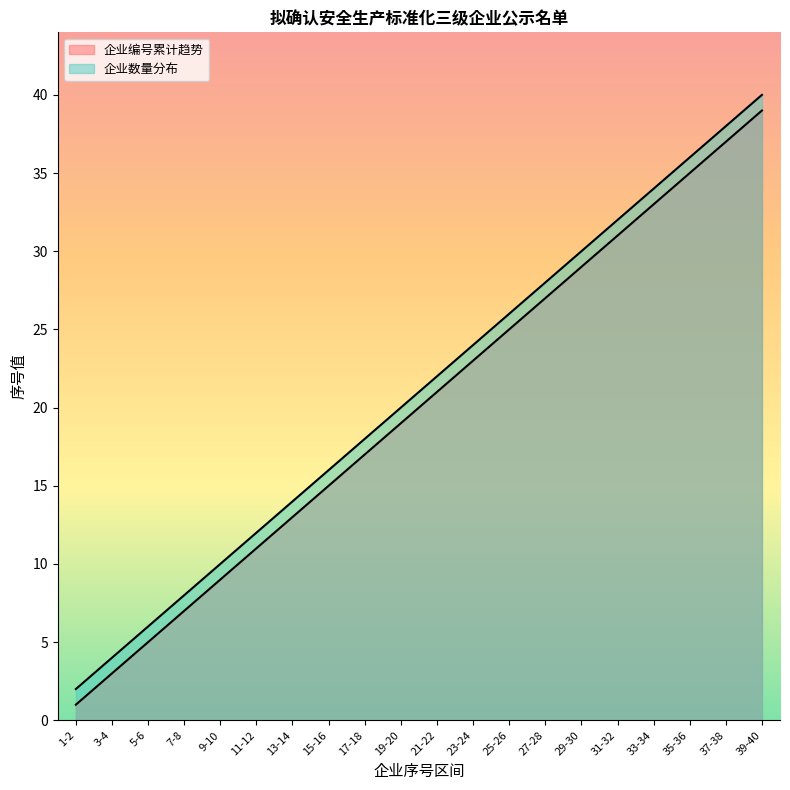

Which series has the largest range (max minus min)?

企业编号累计趋势